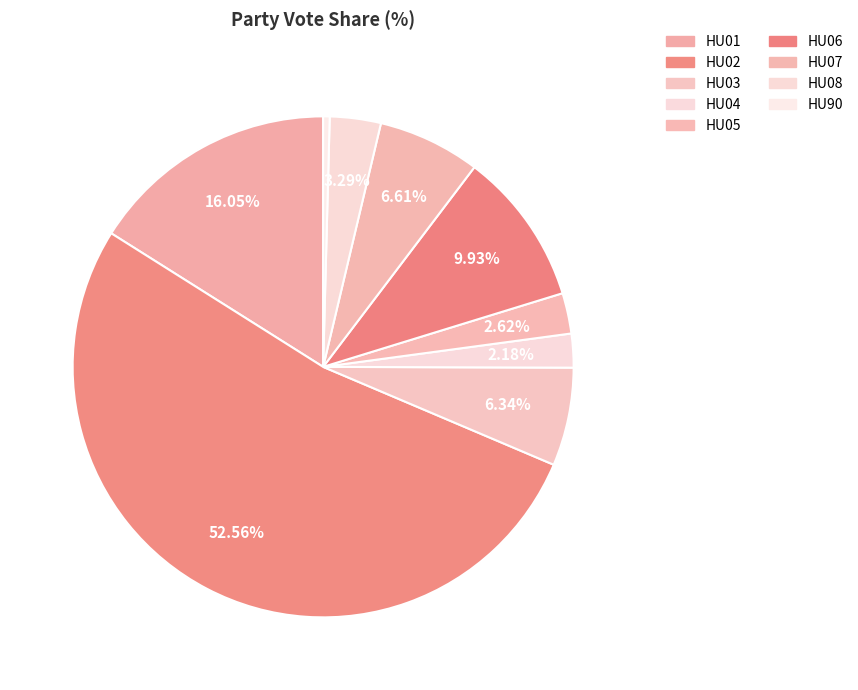

What percentage is the HU05 slice, to the nearest percent?

3%